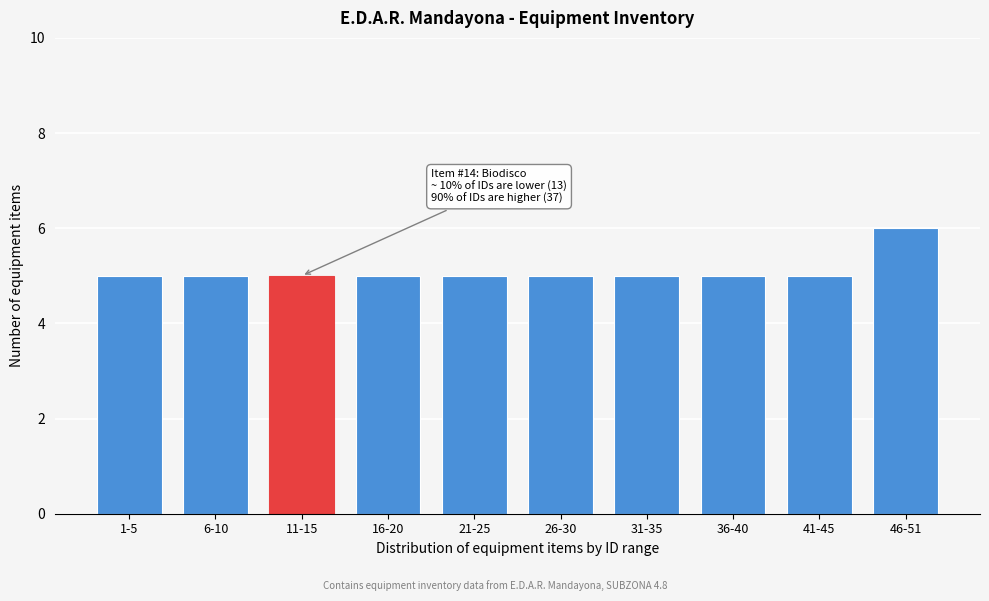

Reading left to right, list all the values displayed in this chart.

1-5=5	6-10=5	11-15=5	16-20=5	21-25=5	26-30=5	31-35=5	36-40=5	41-45=5	46-51=6